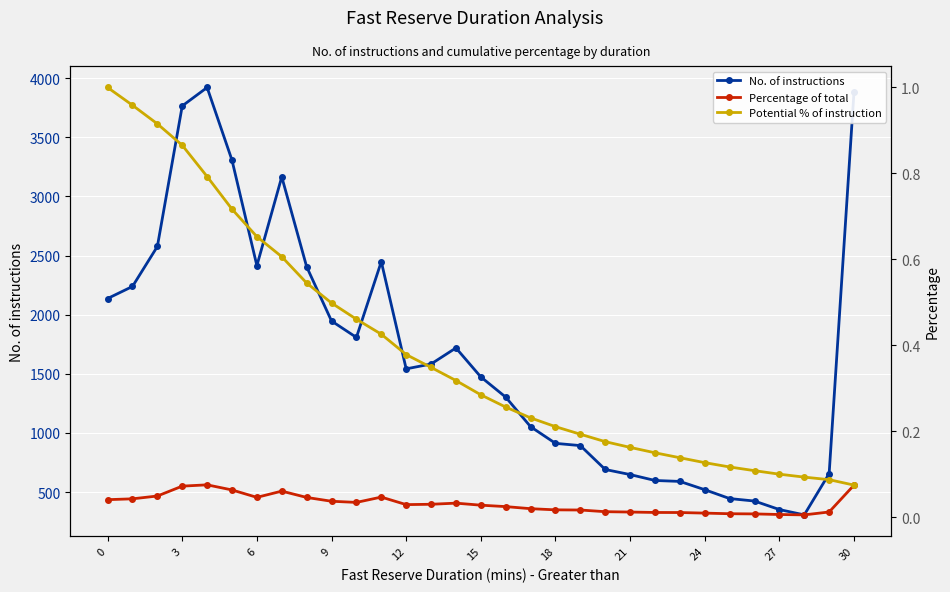

What is the label of the 11th point from the right?

20